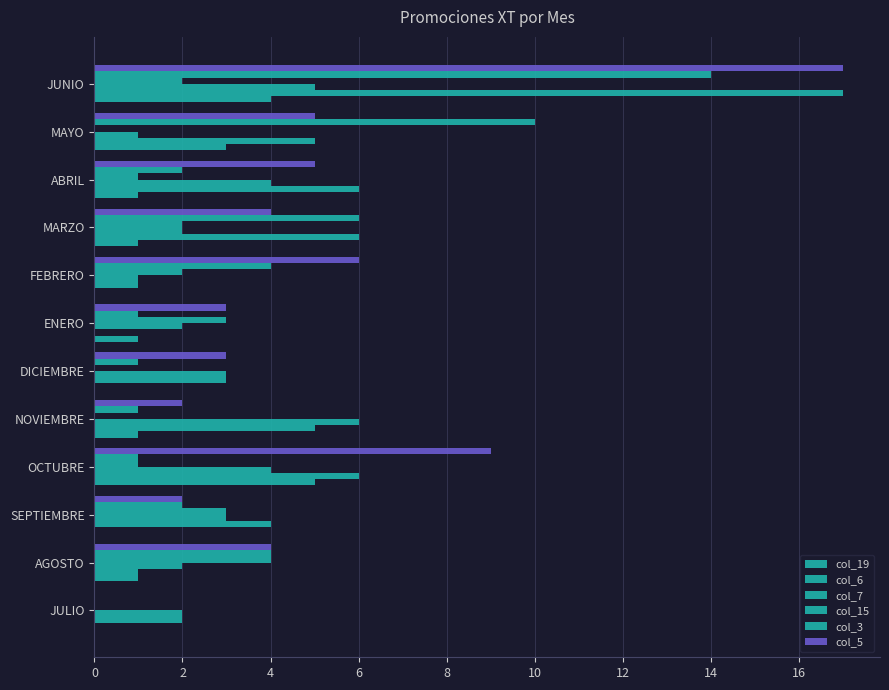

What is the greatest value displayed?

17